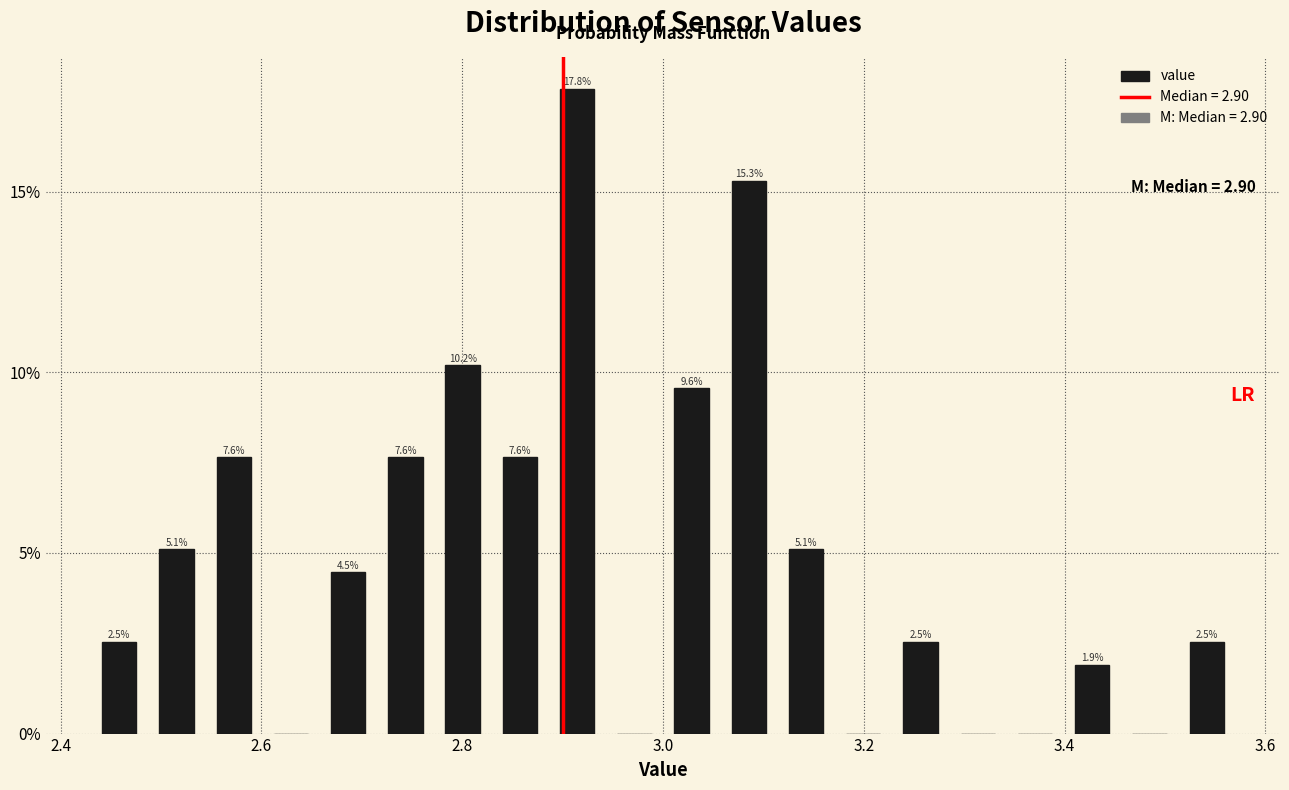

Read against the x-axis, roughly where is the centre of the tallest bar?

2.92